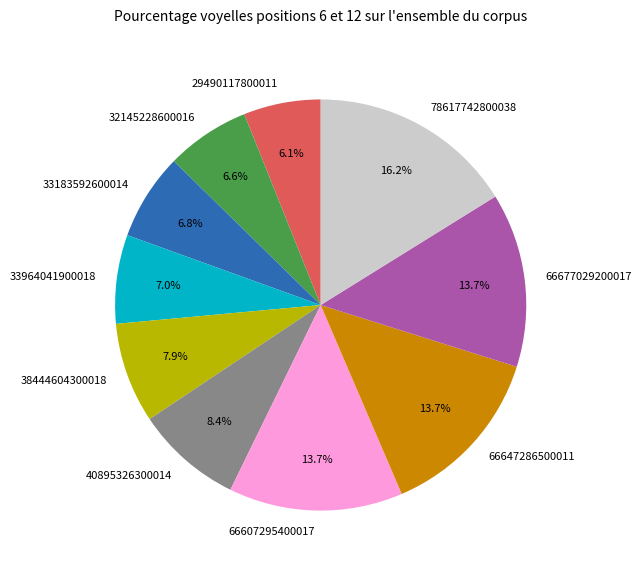

To the nearest percent, what is the combined percentage of 33964041900018 and 40895326300014?

15%